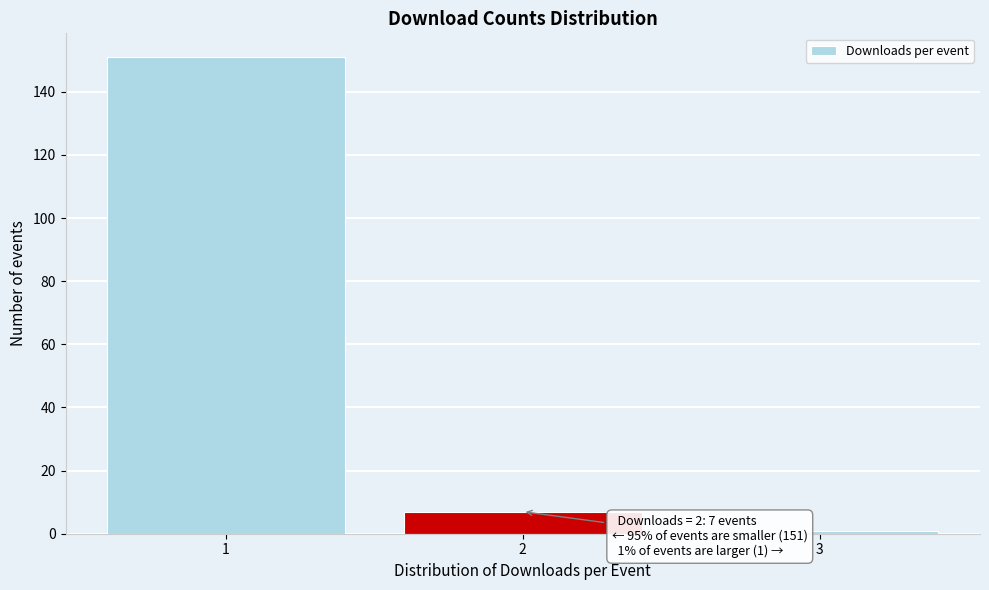

Reading left to right, list all the values displayed in this chart.

151	7	1